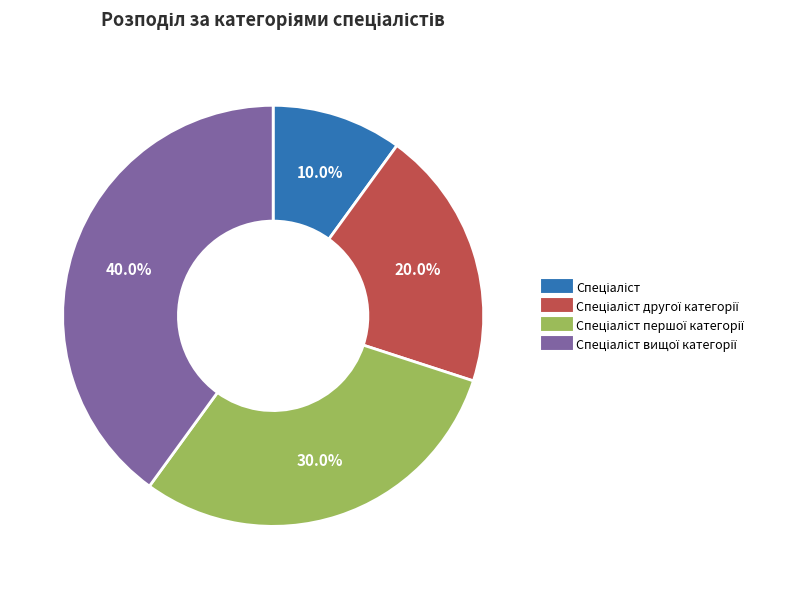

Does any single category account for the majority?

No